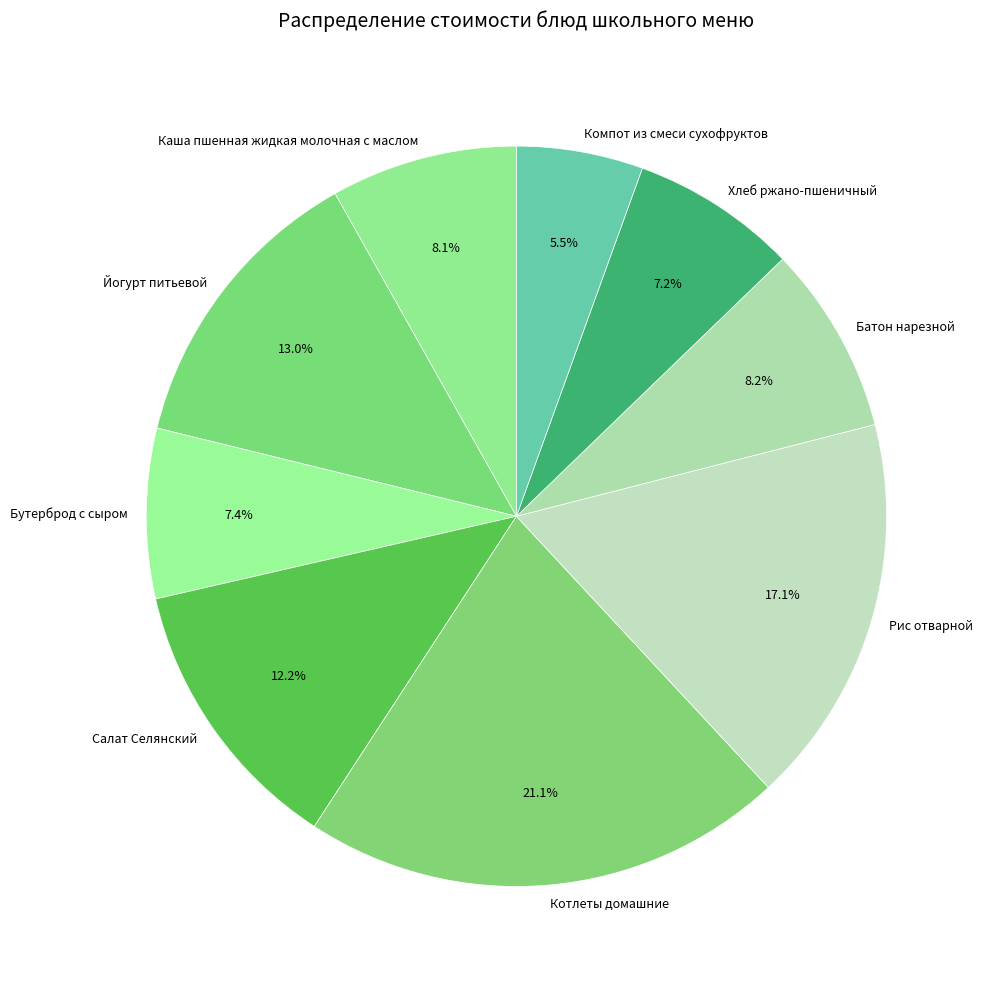

Which slice is the smallest?

Компот из смеси сухофруктов